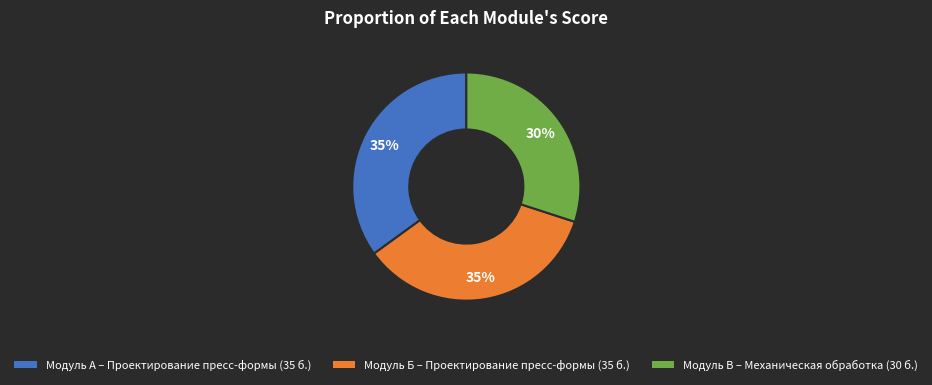

Is there a majority slice in this chart?

No